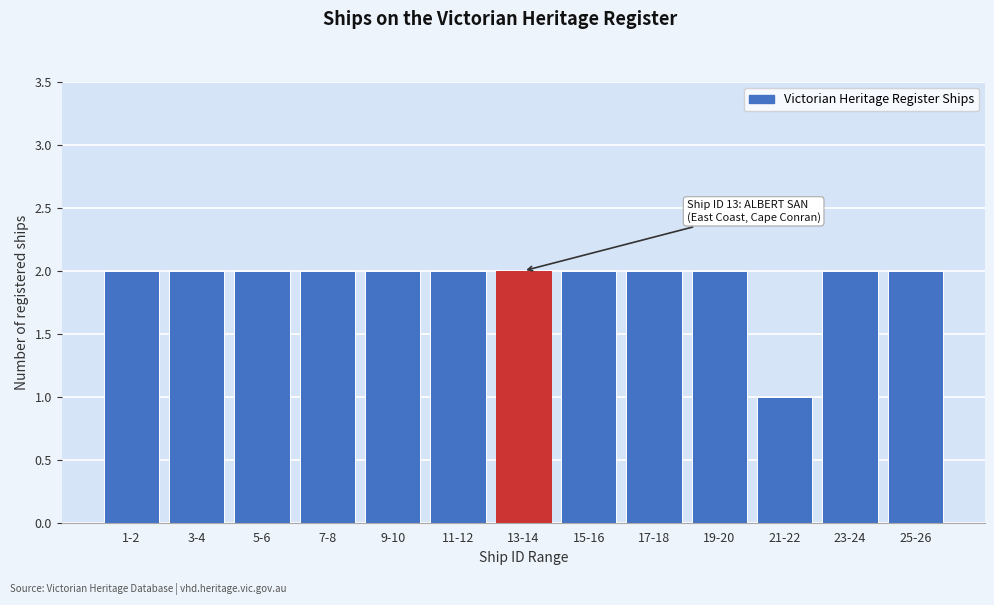

Reading left to right, extract all data points from this chart.

2	2	2	2	2	2	2	2	2	2	1	2	2